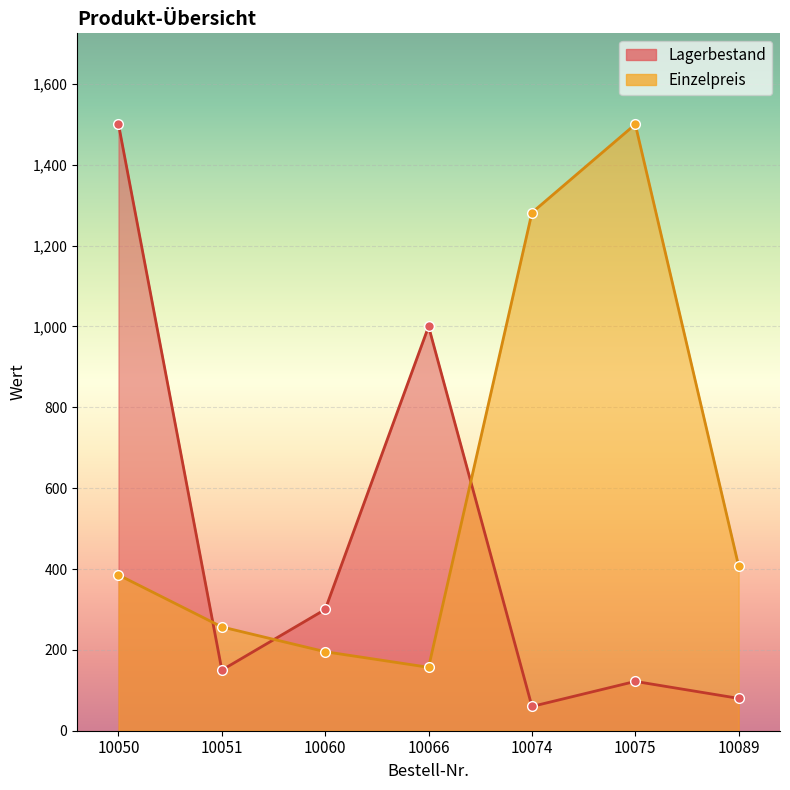

Rank the series by their average value, from lowest to highest.

Lagerbestand, Einzelpreis